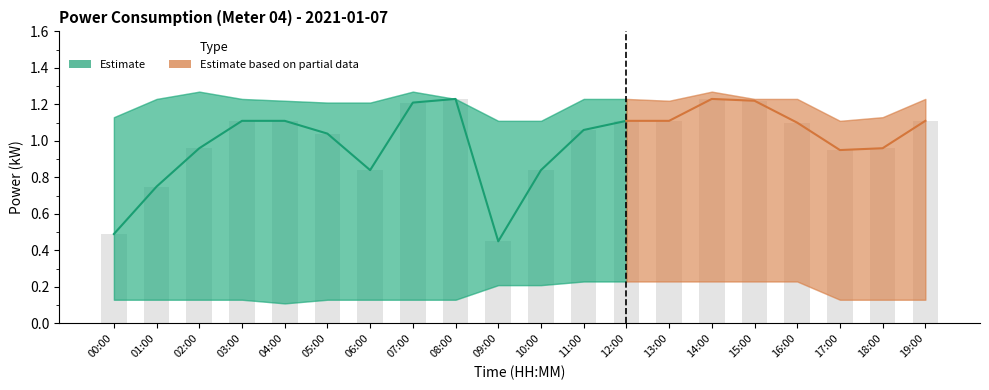

What is the approximate value of rolling_upper at 07:00?

1.3